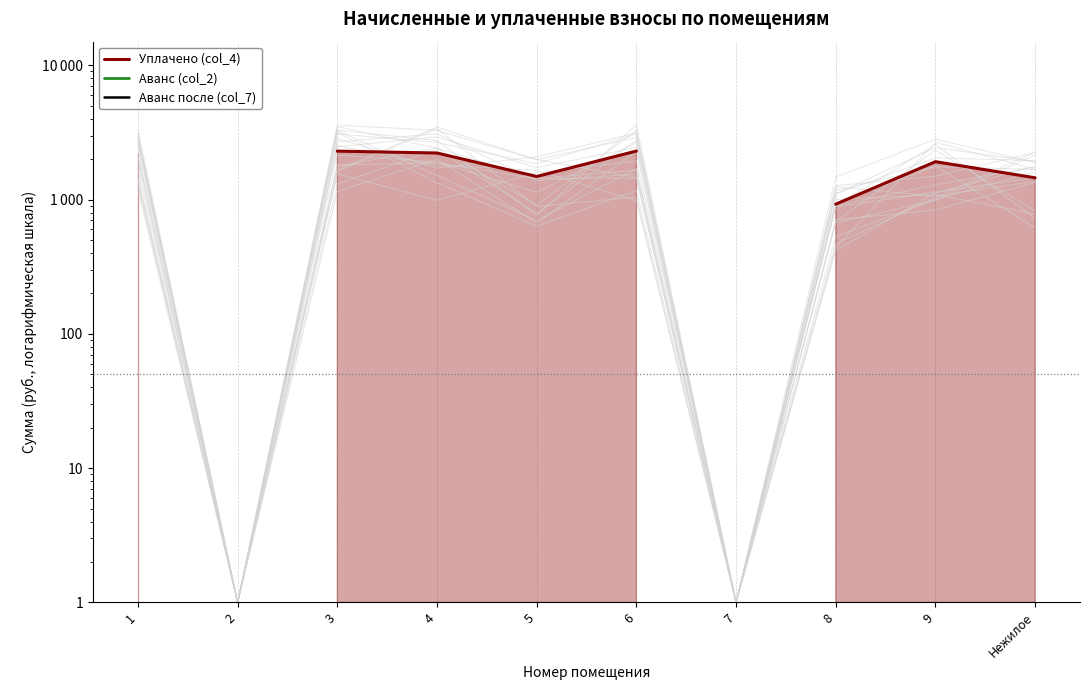

How many series are shown in this chart?

3